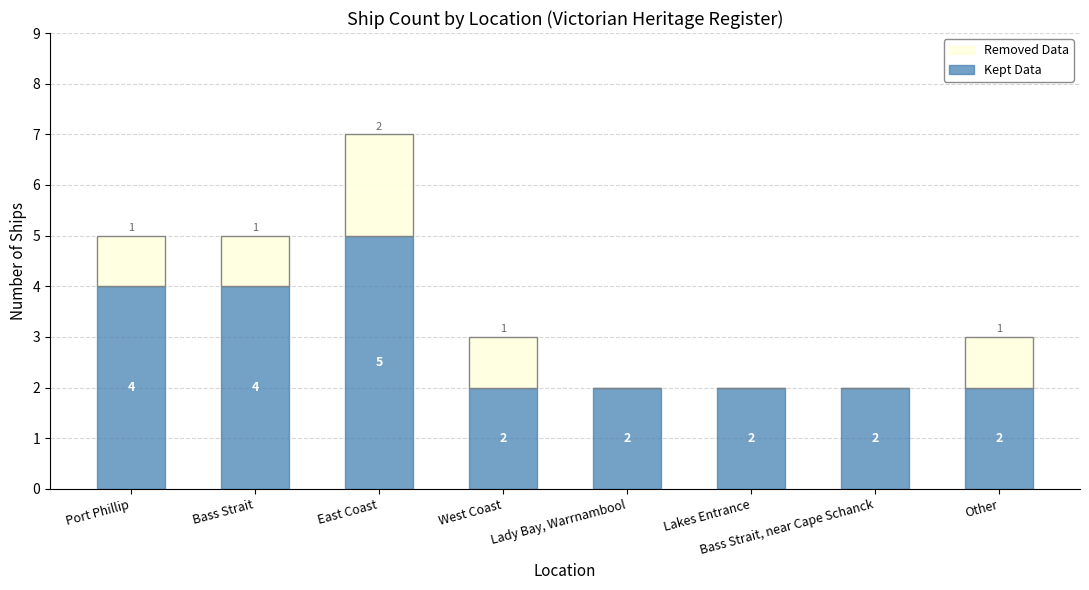

What is the sum of the Kept Data values at Other and Port Phillip?

6